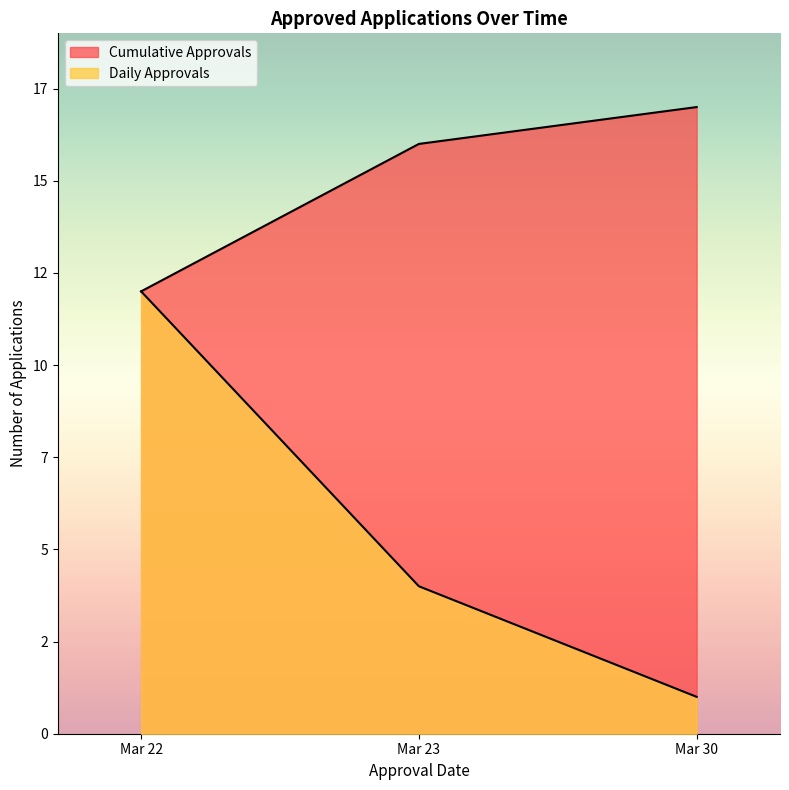

Between 2023-03-22 and 2023-03-22, which is larger?

2023-03-22